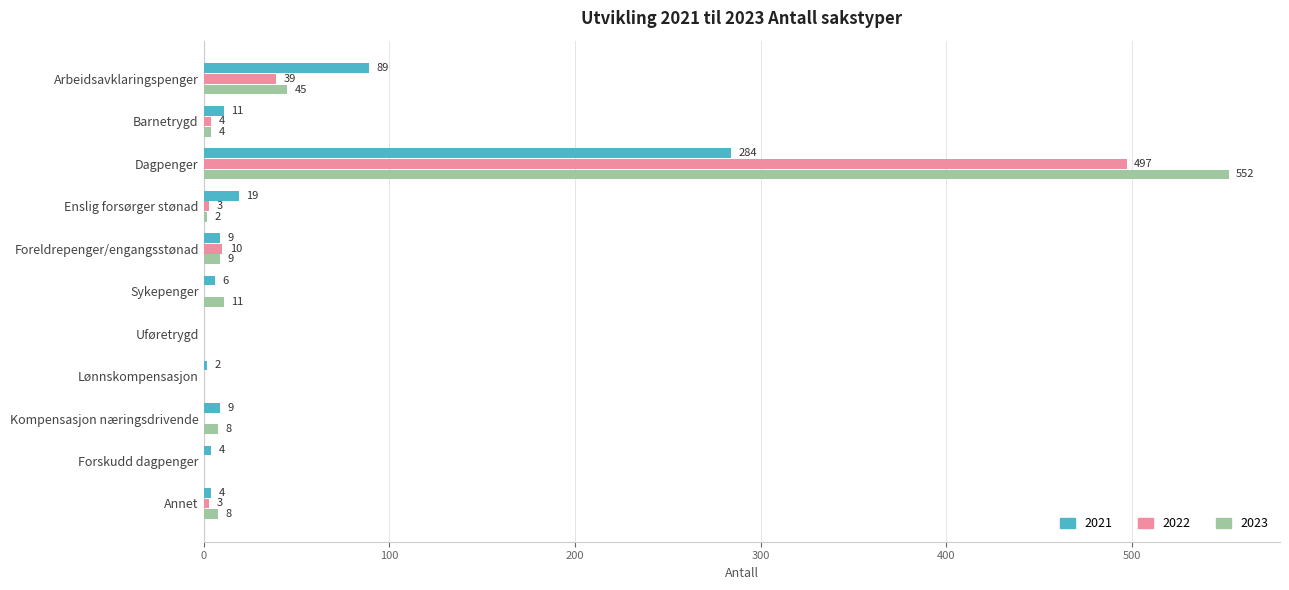

What is the total value across all series at Sykepenger?

17